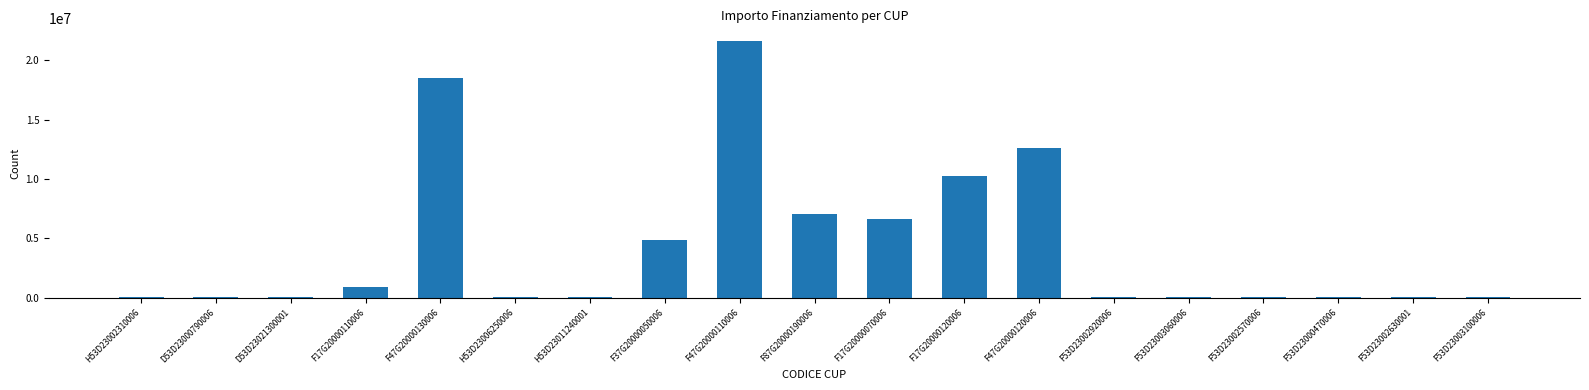

Where is the data nearest to the value 10820342?

F17G20000120006